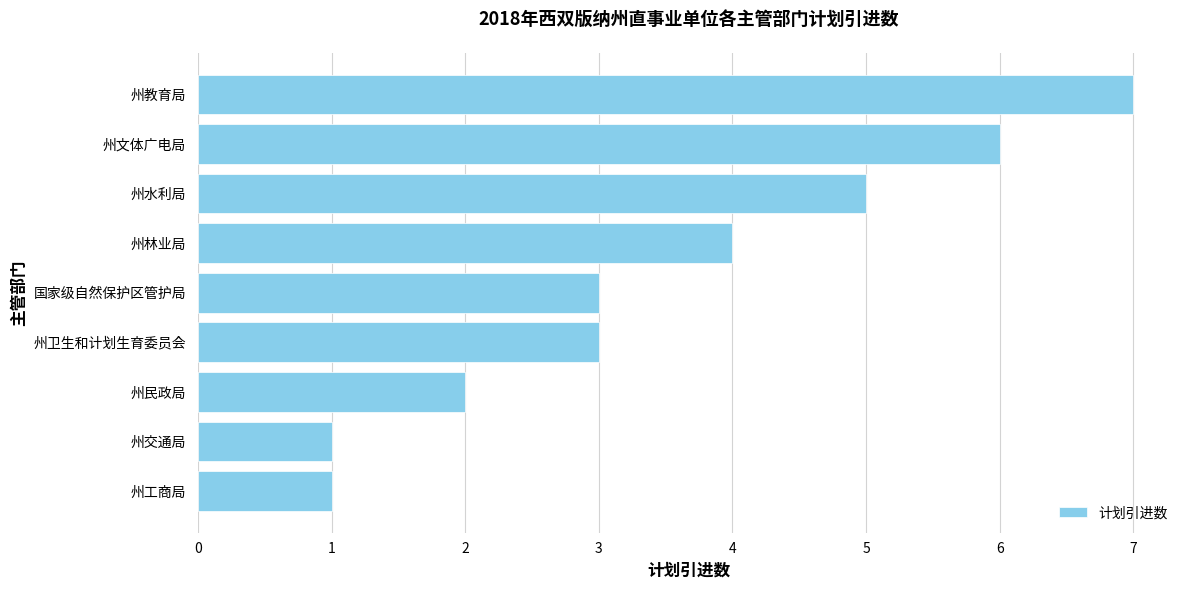

The value at 州文体广电局 is 4. True or false?

False